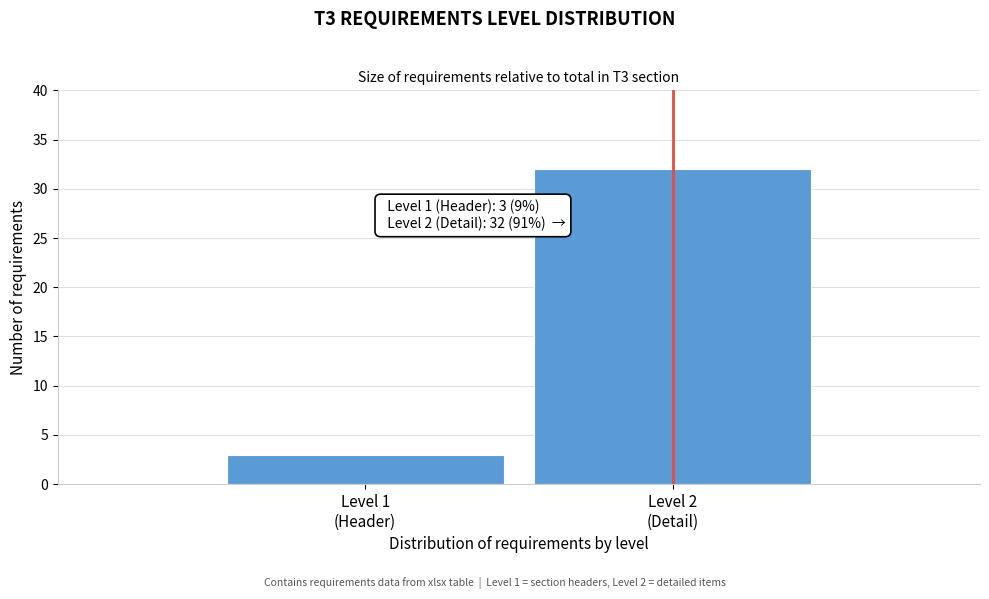

Reading right to left, list all the values displayed in this chart.

32	3